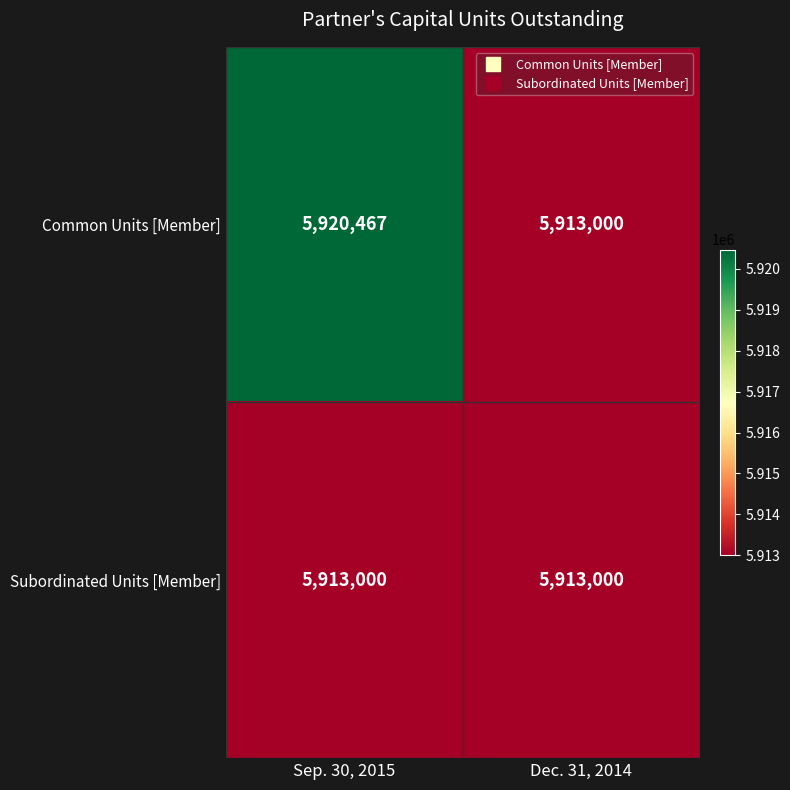

Which series has the widest spread of values?

Common Units [Member]